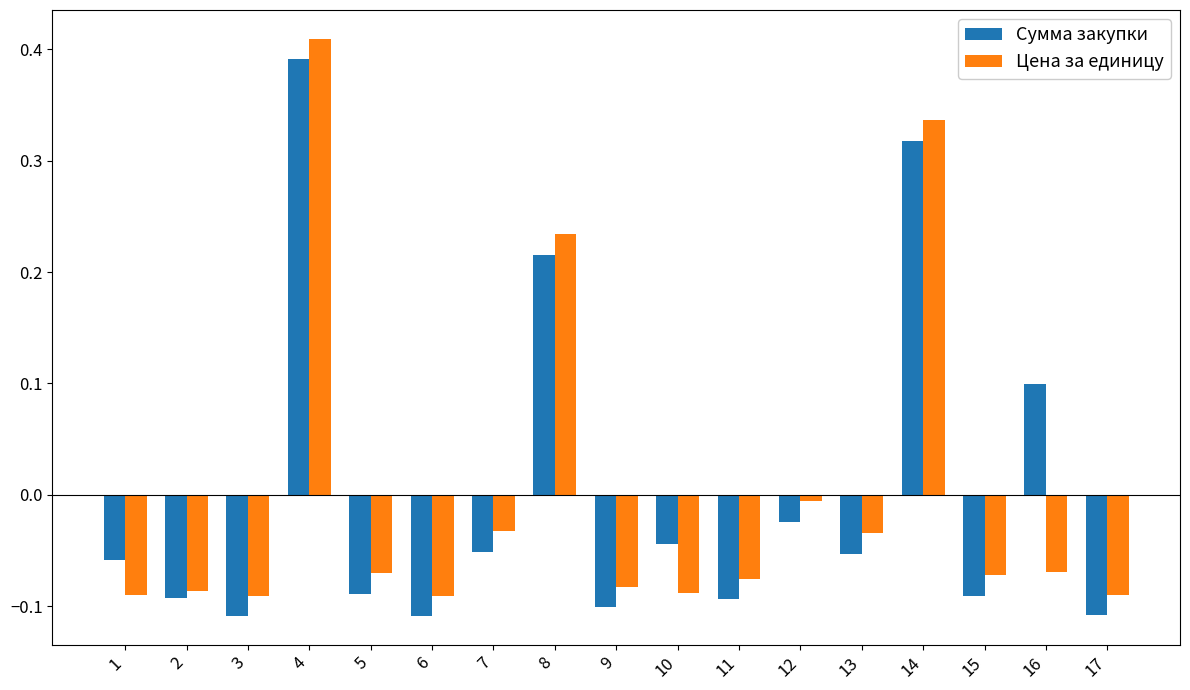

Which category has the highest value in the Сумма закупки series?

4